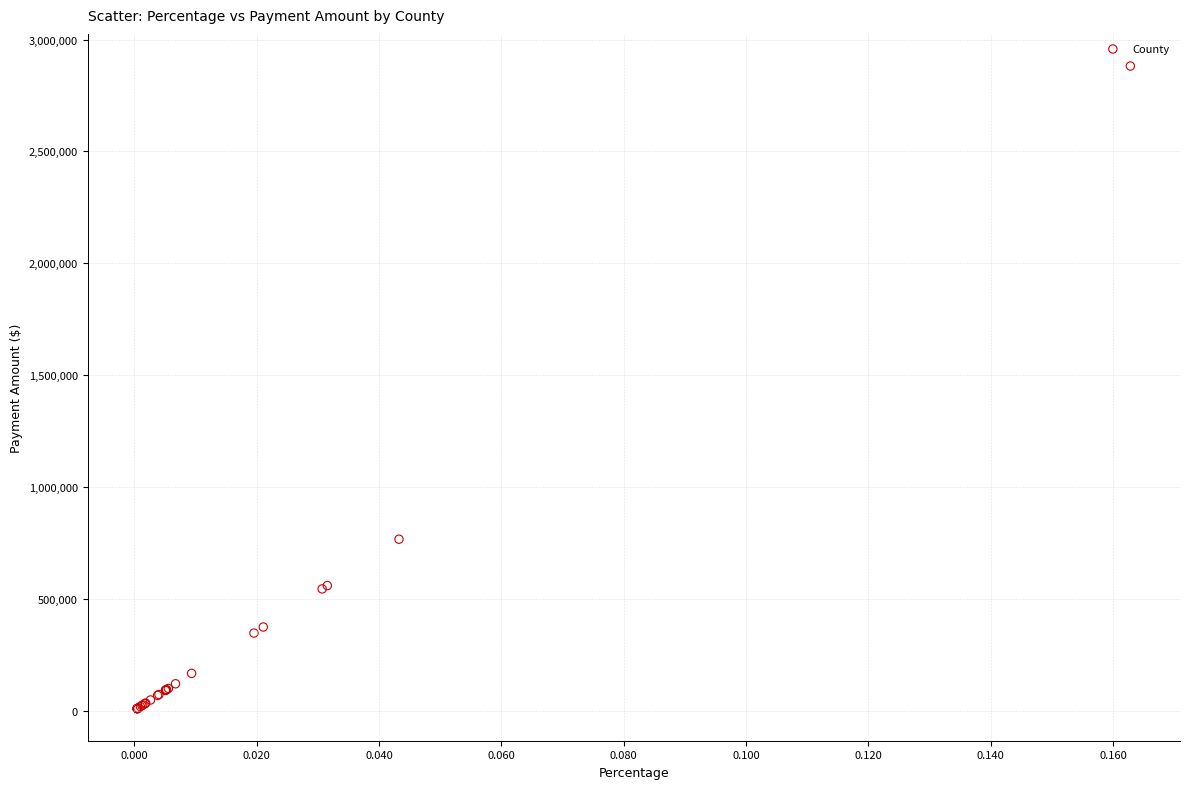

What Y value in the scatter plot is closest to 1445449?

766236.2